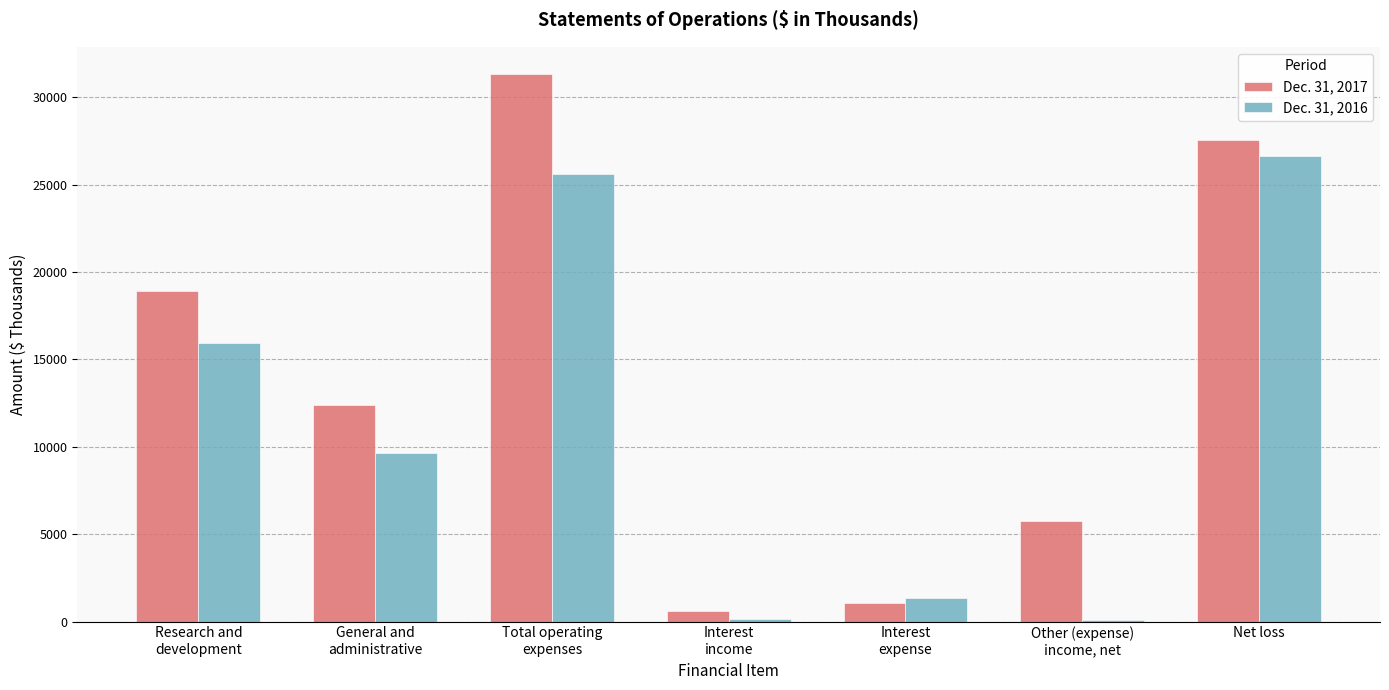

What is the greatest value displayed?

31325